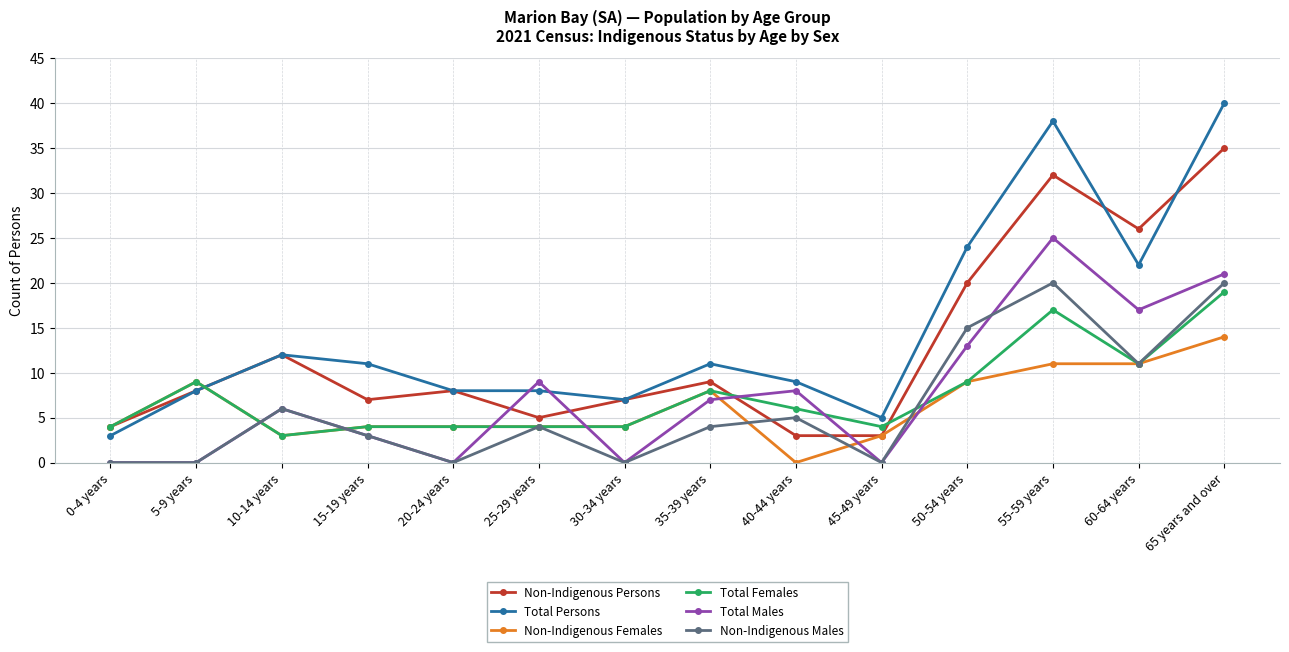

Is it true that Non-Indigenous Females equals 4 at 50-54 years?

False